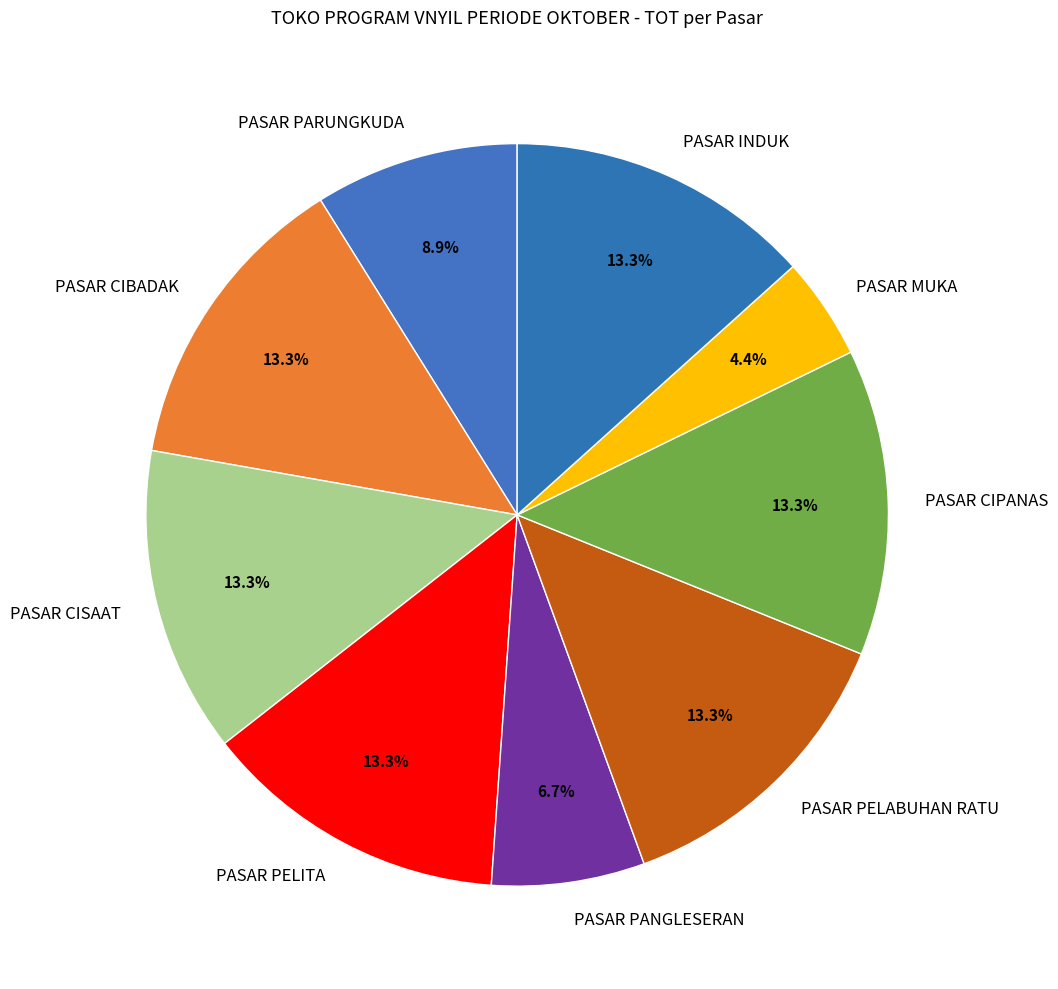

To the nearest percent, what portion does PASAR PELITA represent?

13%